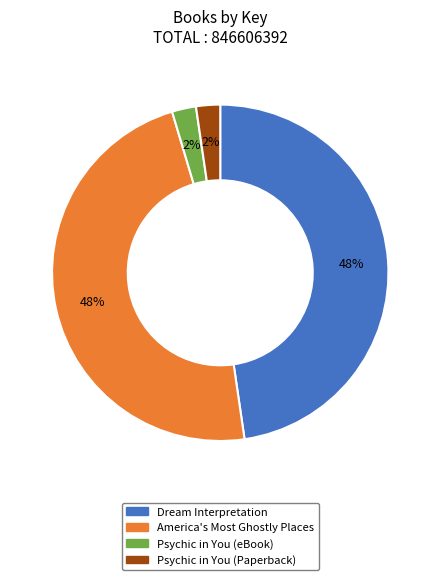

To the nearest percent, what is the combined percentage of Psychic in You (Paperback) and Dream Interpretation?

50%